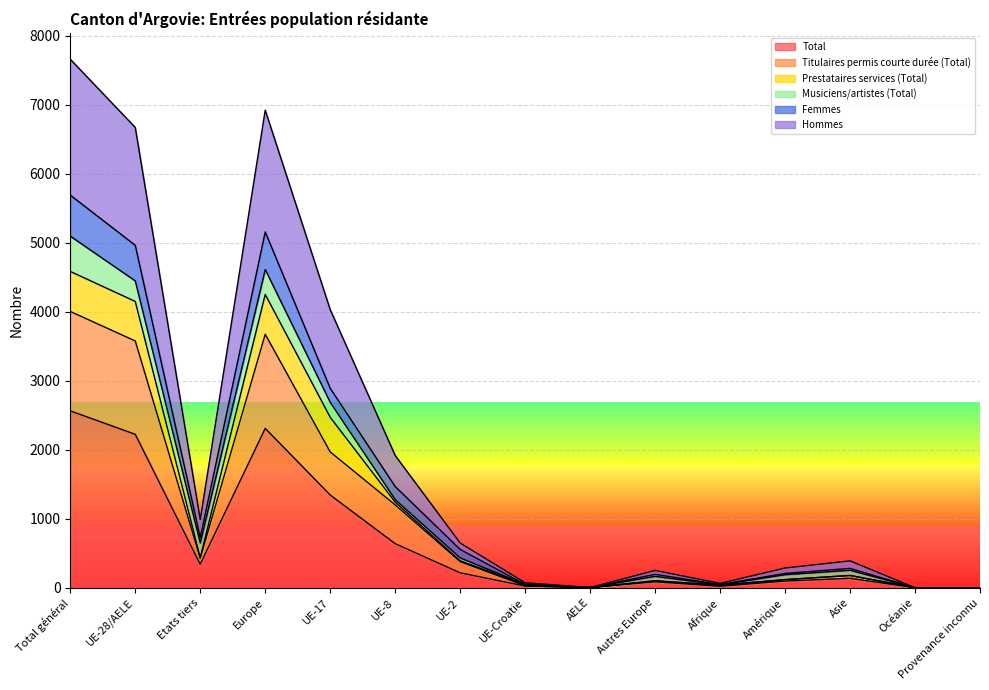

True or false: Titulaires permis courte durée (Total) and Femmes cross at least once.

False